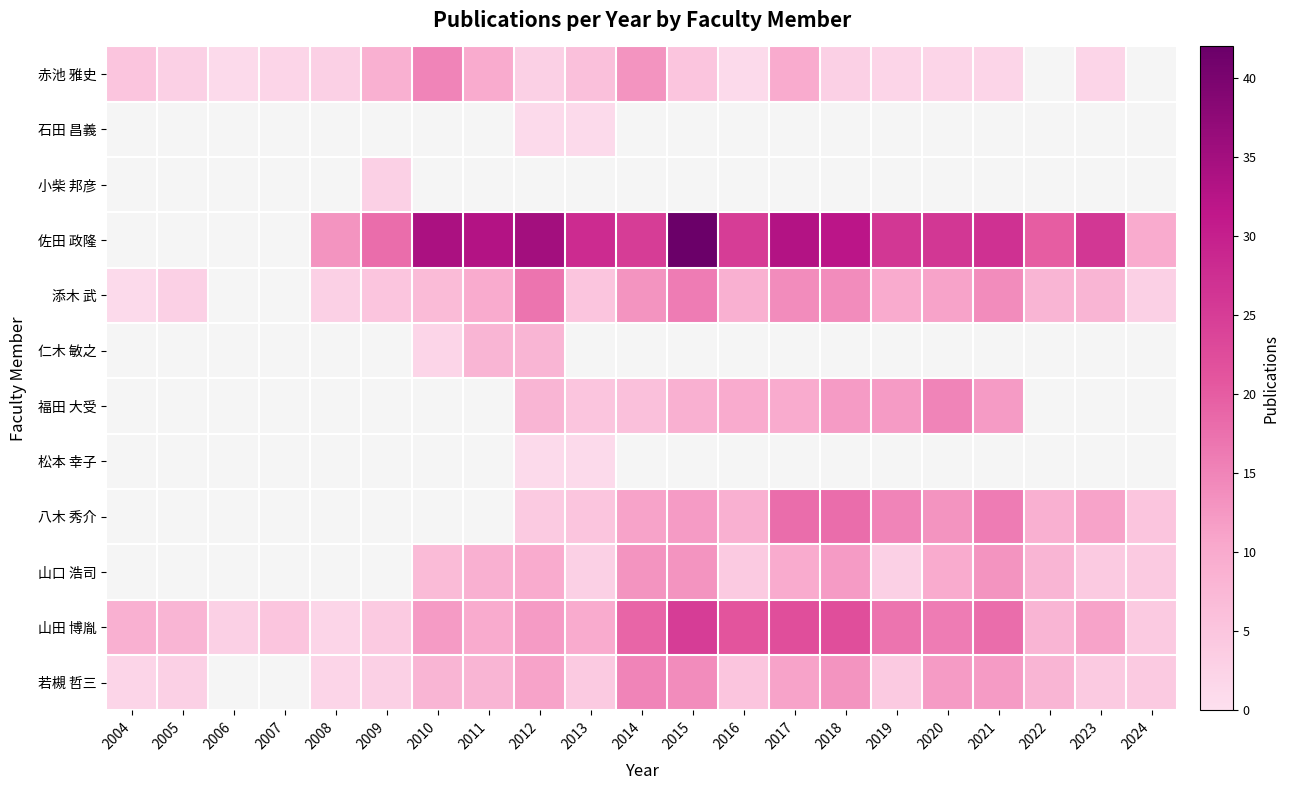

Between 2008 and 2020, which series saw the biggest shift?

山田 博胤